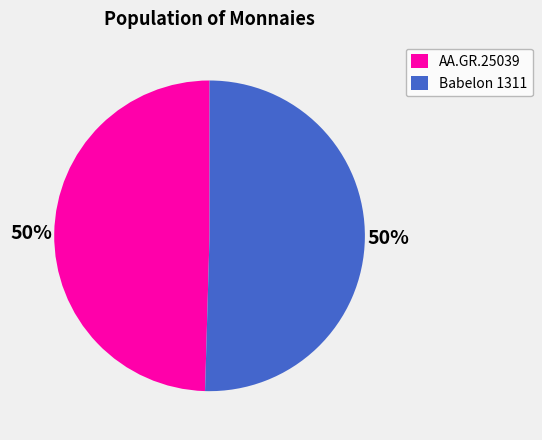

Is it true that Babelon 1311 is 50% of the pie?

True